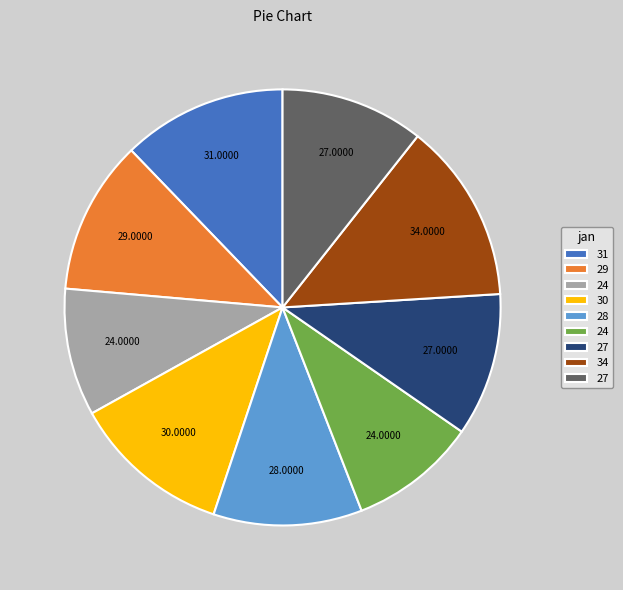

Is there any slice that represents more than half of the pie?

No